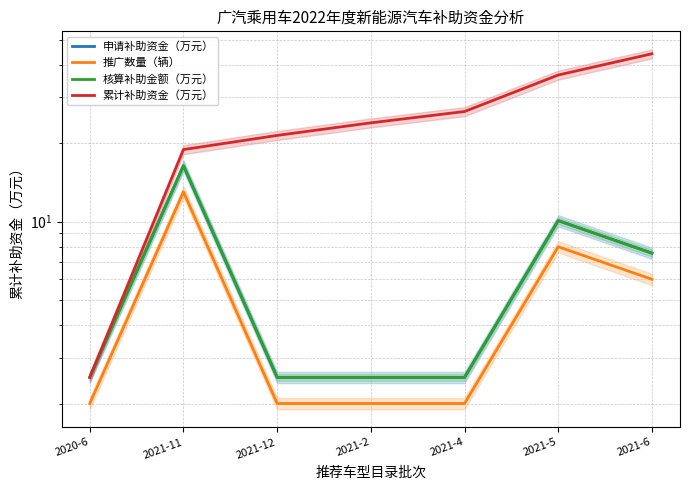

Which category has the highest value across all series?

2021-6